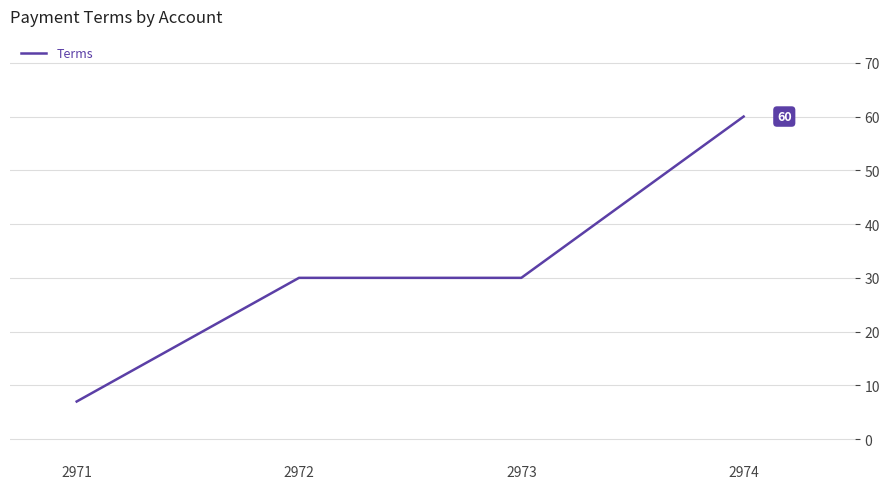

Count the values in the range 30 to 60.

3